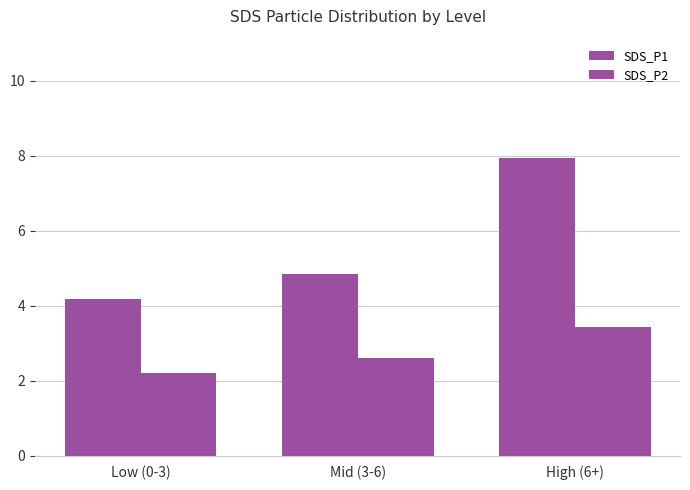

Are the bars grouped side by side (vs. stacked)?

Yes